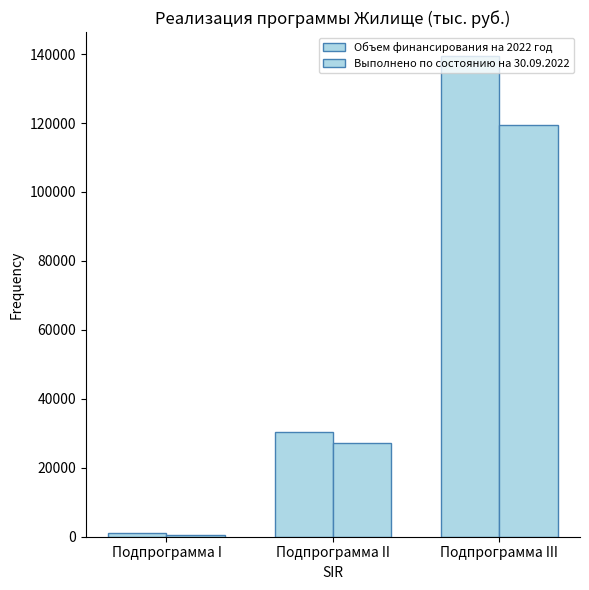

How many values in the Выполнено по состоянию на 30.09.2022 series exceed 27213?

2